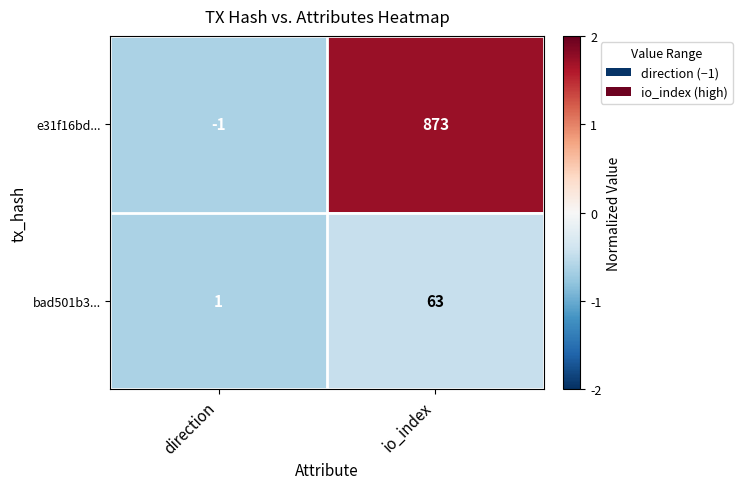

List the series in order of their peak value, highest first.

e31f16bd..., bad501b3...